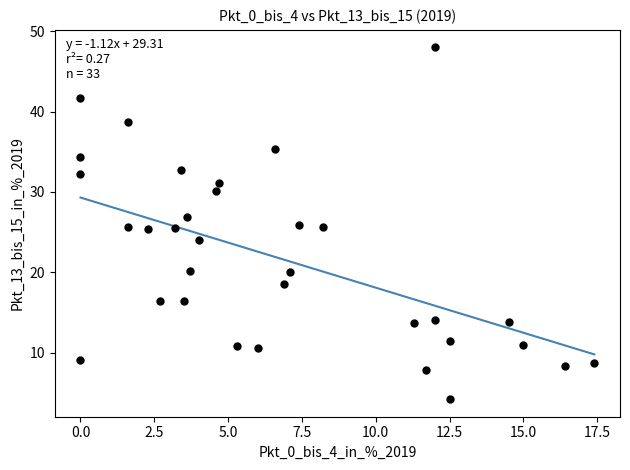

What is the range of Y values (max minus min)?

43.8